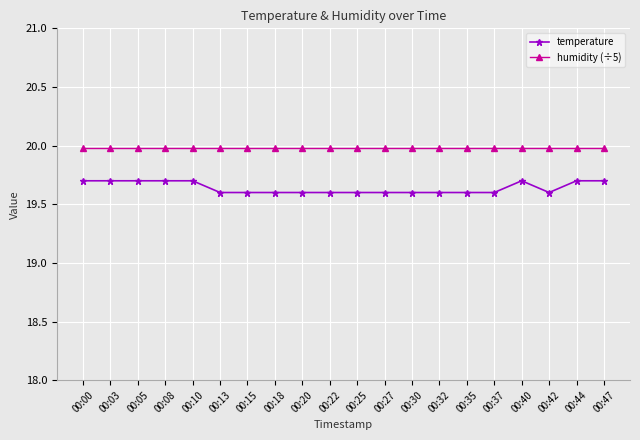

What is the highest value of the humidity (÷5) series?

20.0